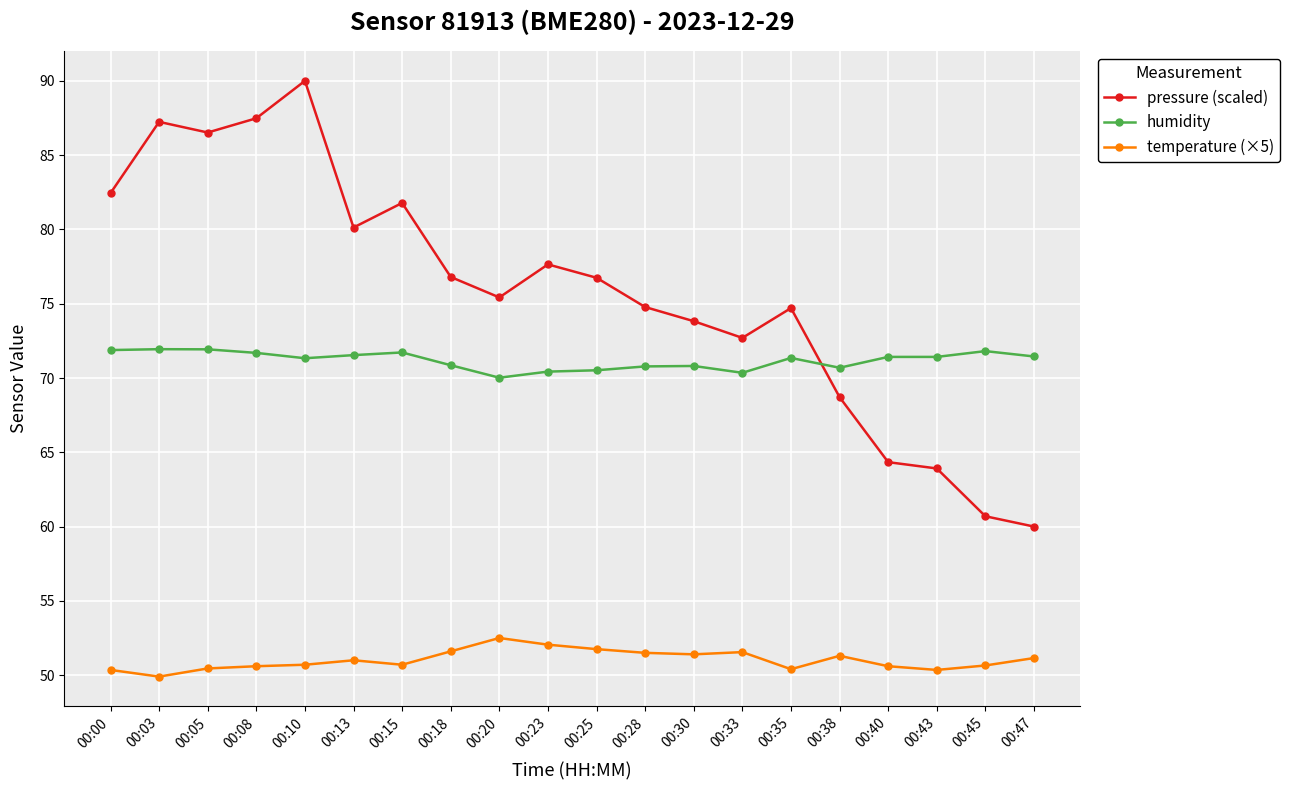

What is the value of the temperature (×5) point at the 5th from the left?

50.7